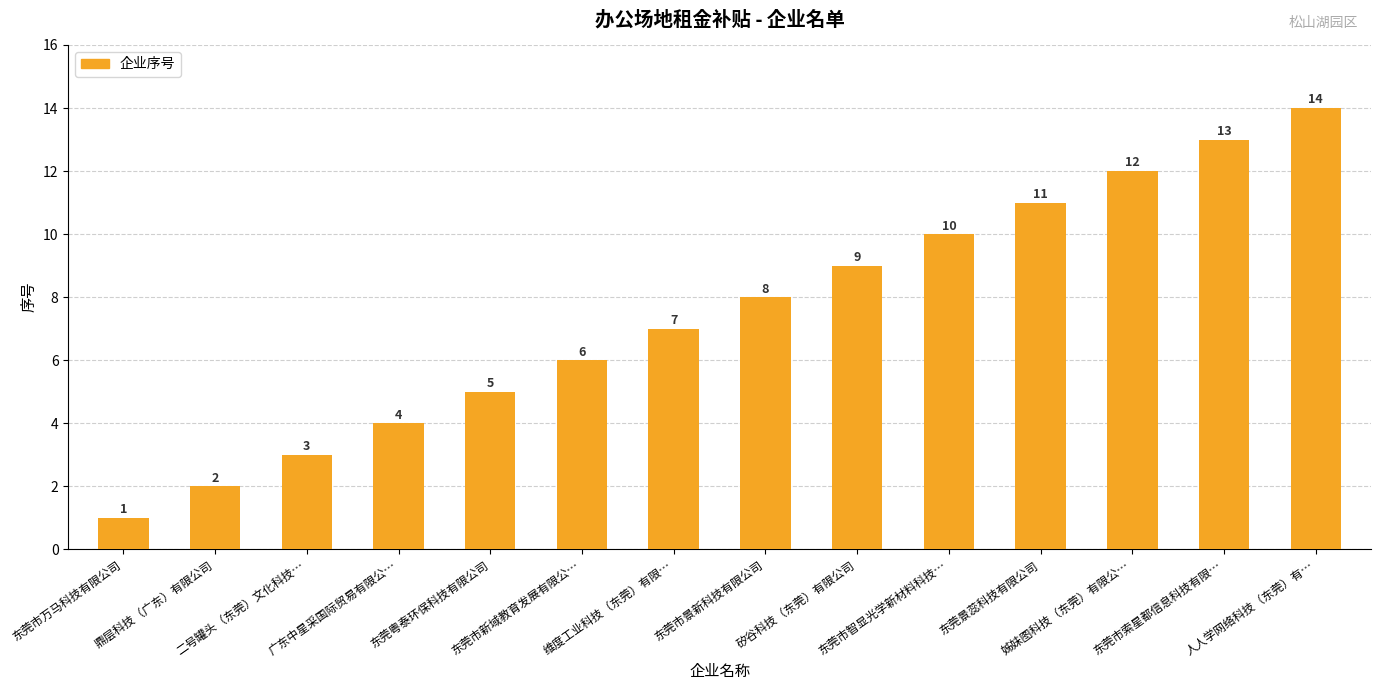

The value at 东莞粤泰环保科技有限公司 is 5. True or false?

True